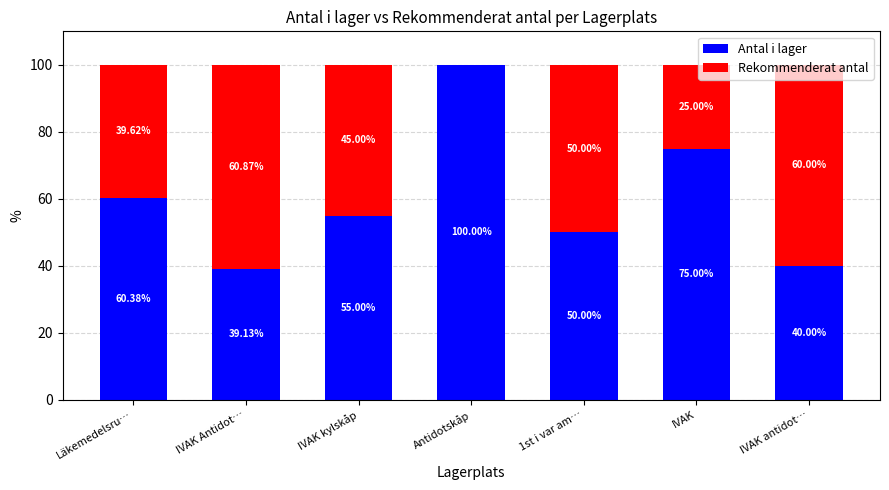

Count the number of categories in the chart.

7